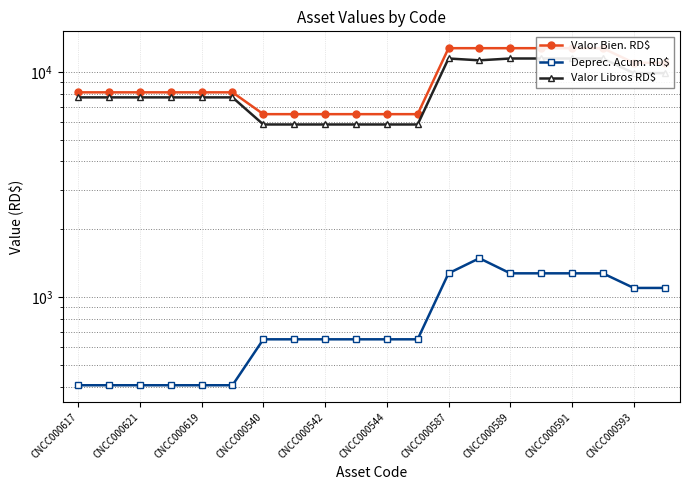

True or false: Valor Bien. RD$ has more than 2 points higher than both neighbors.

False